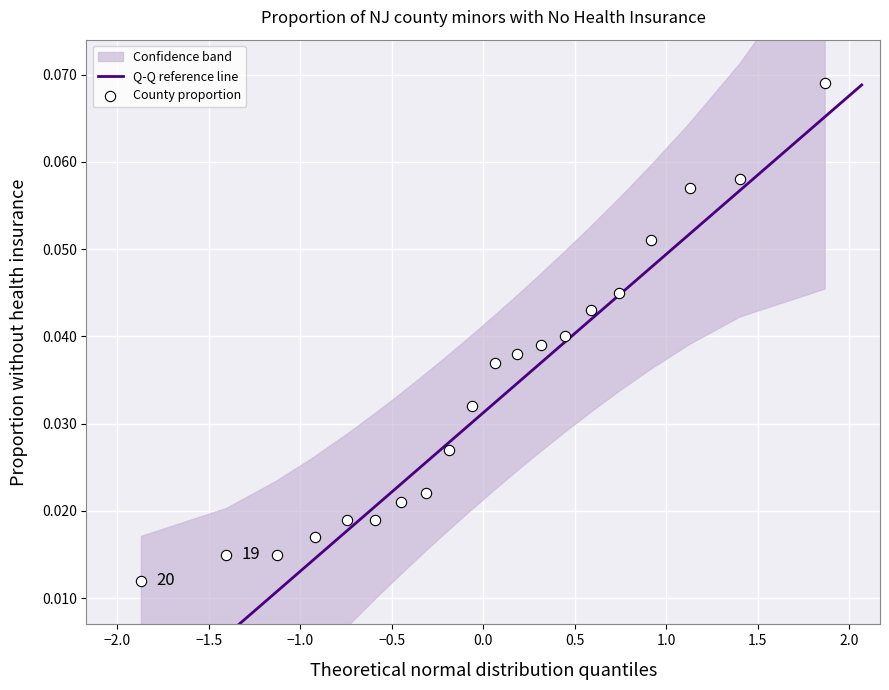

How many data points are displayed?

20